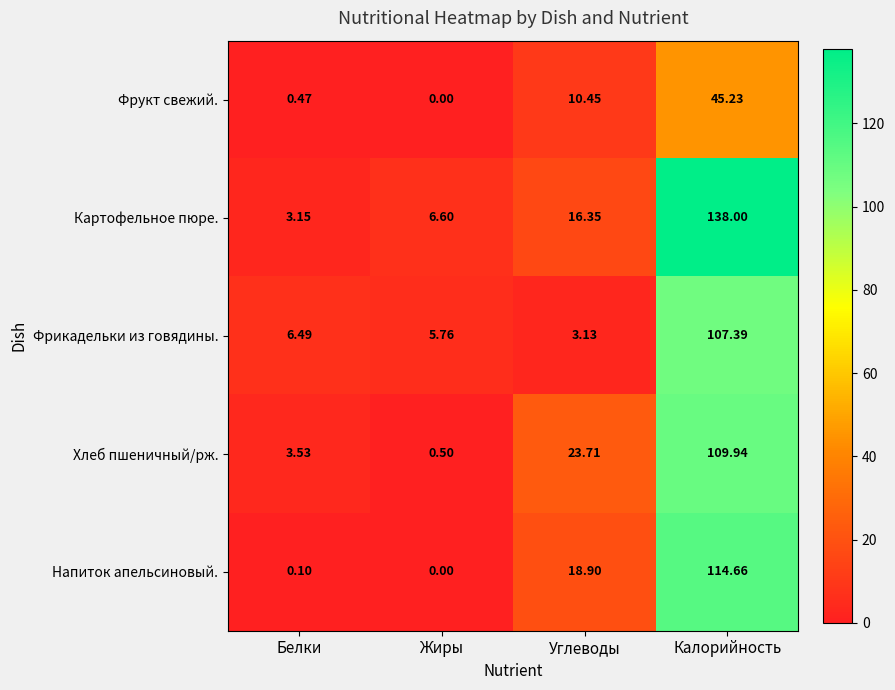

Which series has the largest total across all categories?

Картофельное пюре.